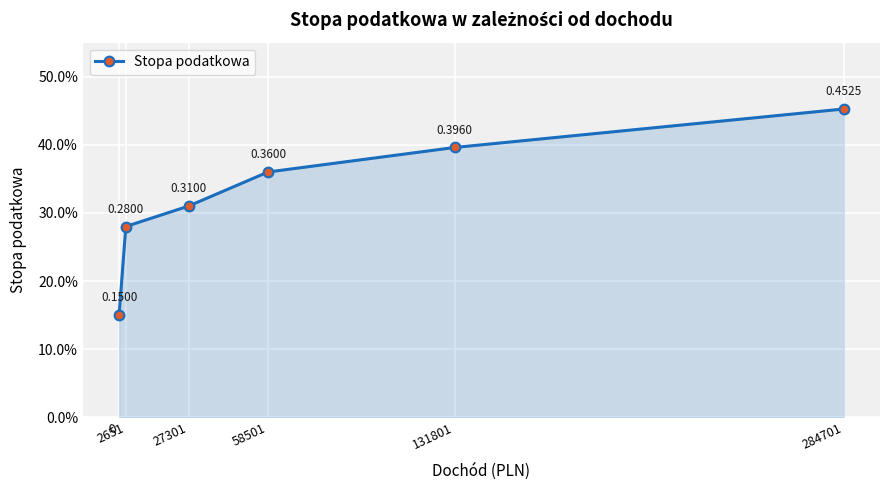

Is it true that the value at 284701 is 0.5?

True